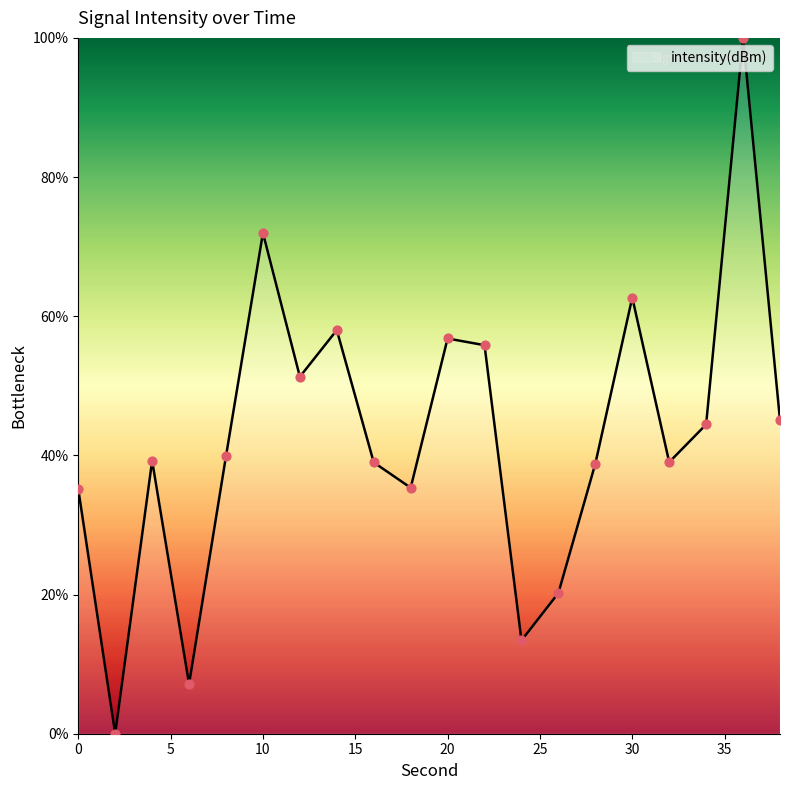

What is the difference between the maximum and minimum values?

100.0